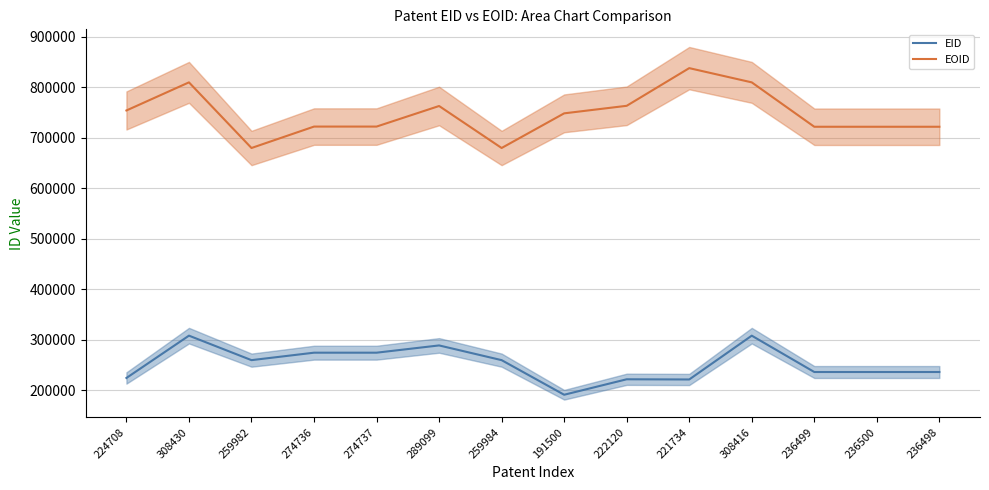

At which category does EID reach its first local peak?

308430